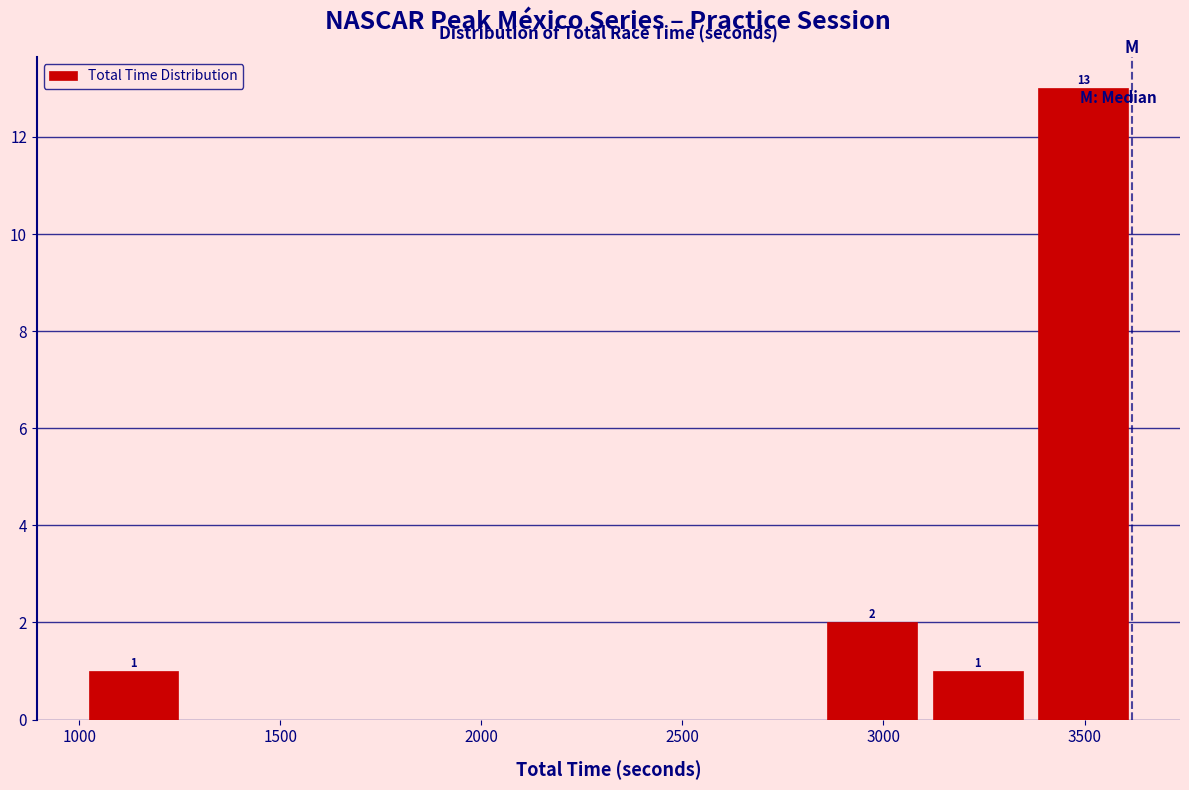

Which range on the x-axis has the tallest bar?

3400 to 3650